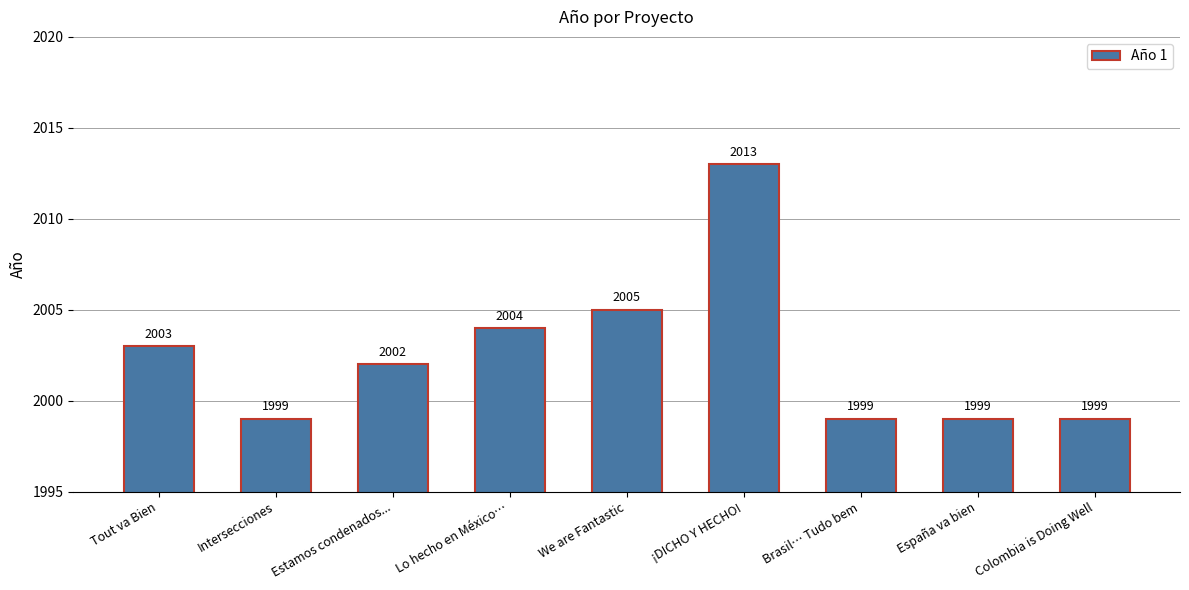

Approximately how many times larger is the value at ¡DICHO Y HECHO! compared to Estamos condenados...?

1.0